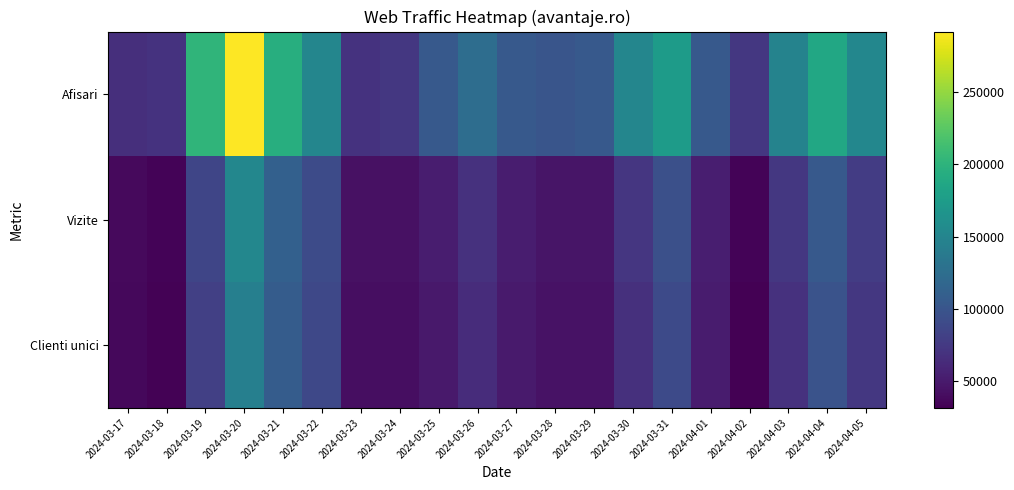

Reading right to left, transcribe all the data shown in this chart.

Afisari: 2024-04-05=151481	2024-04-04=187906	2024-04-03=147669	2024-04-02=74090	2024-04-01=104400	2024-03-31=174382	2024-03-30=150670	2024-03-29=104130	2024-03-28=100239	2024-03-27=103732	2024-03-26=124923	2024-03-25=104254	2024-03-24=73854	2024-03-23=69946	2024-03-22=150604	2024-03-21=195103	2024-03-20=291787	2024-03-19=201285	2024-03-18=69405	2024-03-17=66539
Vizite: 2024-04-05=77547	2024-04-04=104321	2024-04-03=74015	2024-04-02=33913	2024-04-01=53165	2024-03-31=95497	2024-03-30=73032	2024-03-29=46197	2024-03-28=46649	2024-03-27=52689	2024-03-26=68975	2024-03-25=52165	2024-03-24=43414	2024-03-23=42899	2024-03-22=90752	2024-03-21=111691	2024-03-20=151852	2024-03-19=85551	2024-03-18=34220	2024-03-17=38127
Clienti unici: 2024-04-05=73388	2024-04-04=97899	2024-04-03=68996	2024-04-02=31454	2024-04-01=51387	2024-03-31=89800	2024-03-30=67214	2024-03-29=43673	2024-03-28=44244	2024-03-27=50150	2024-03-26=64669	2024-03-25=49540	2024-03-24=41477	2024-03-23=41515	2024-03-22=87631	2024-03-21=107198	2024-03-20=144285	2024-03-19=81152	2024-03-18=33170	2024-03-17=37173